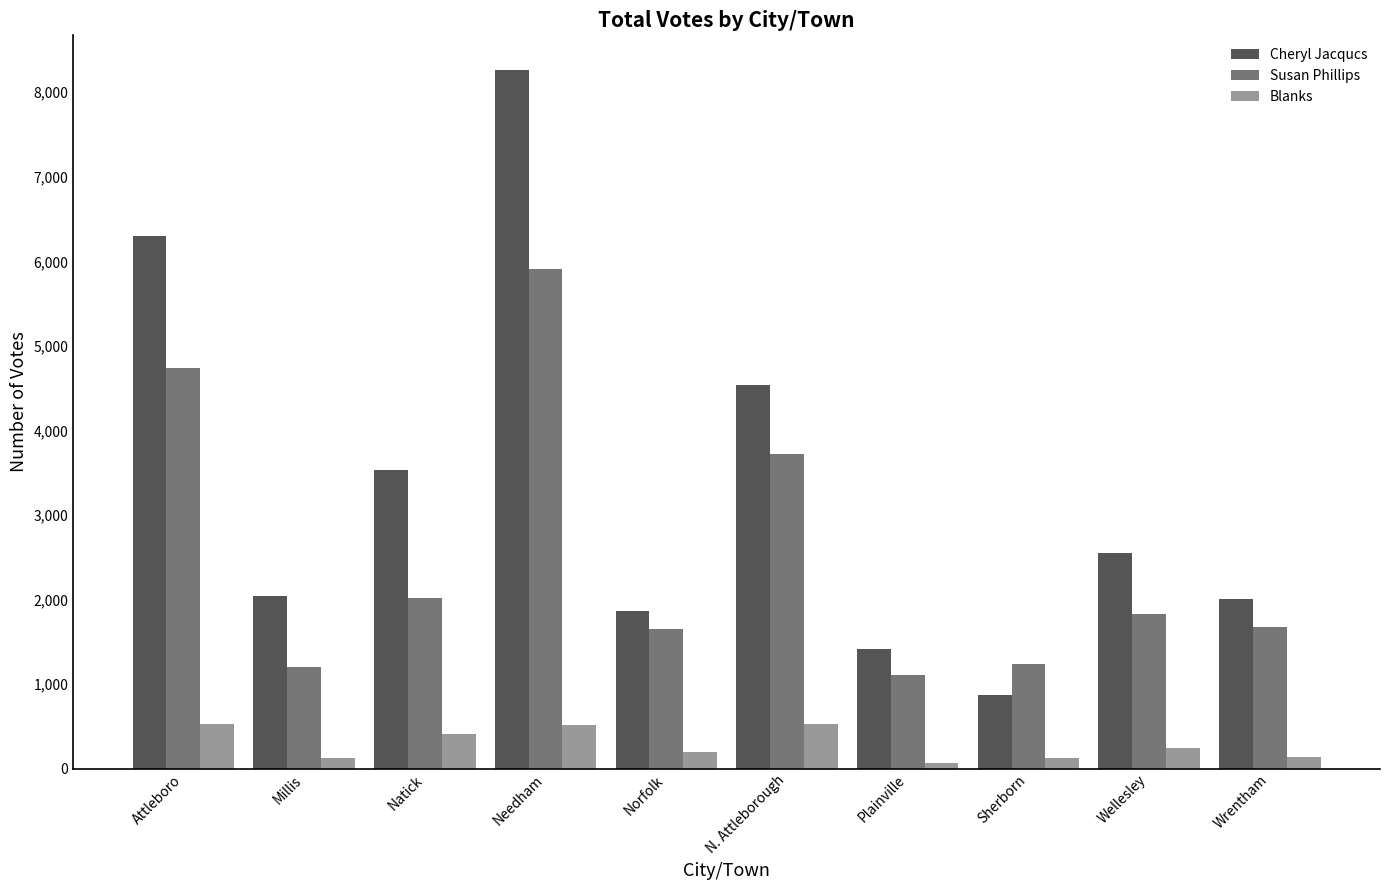

How many values in the Blanks series are below 248?

5